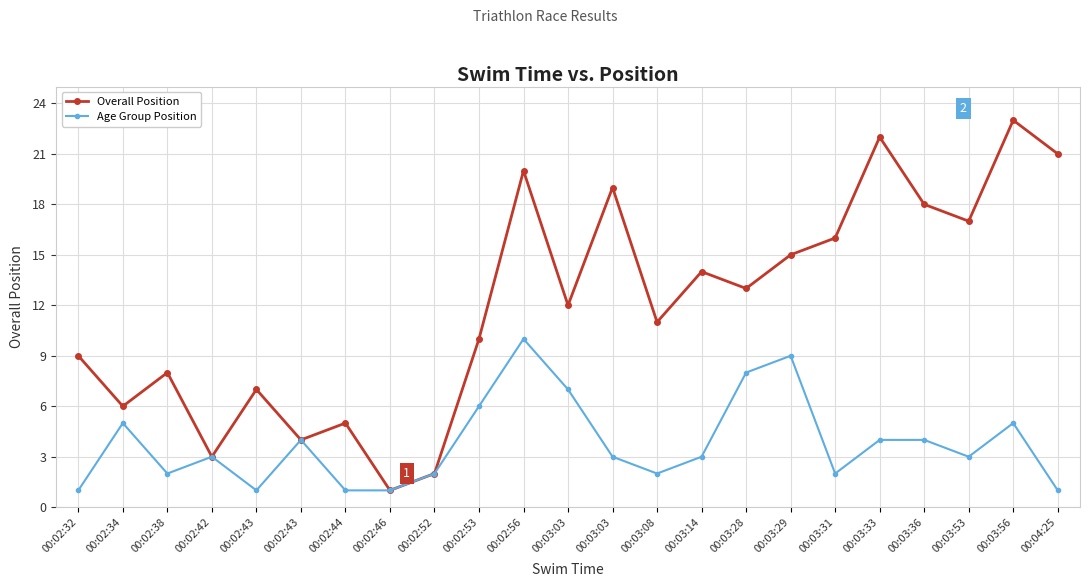

At how many categories does at least one series exceed 11?

12